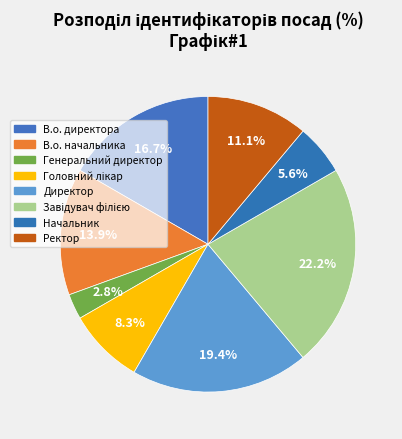

How many segments does this pie chart have?

8